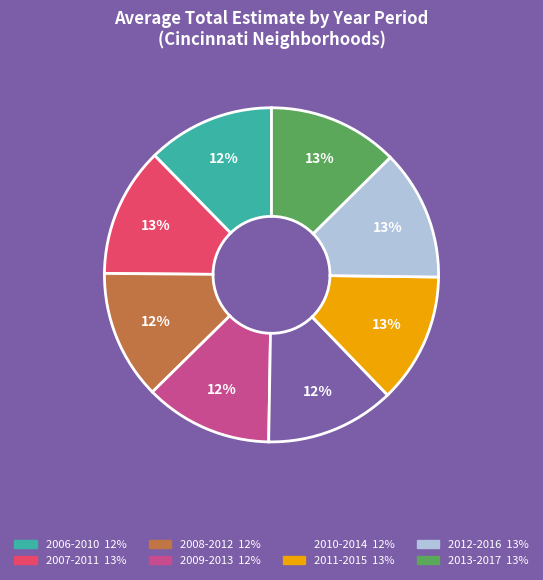

Does 2008-2012 represent more than half of the total?

No